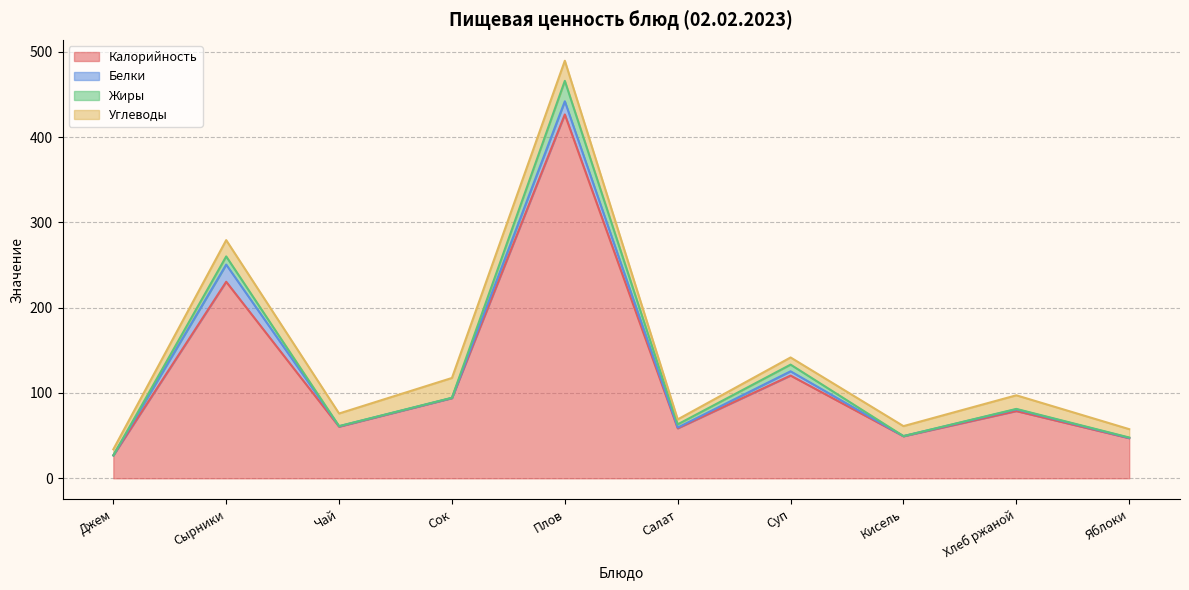

What are all the series names shown in the legend?

Калорийность, Белки, Жиры, Углеводы